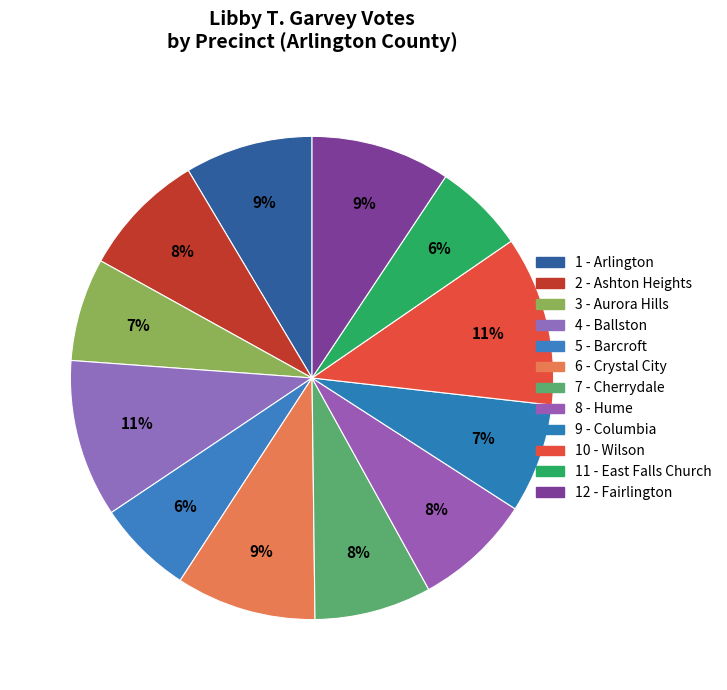

Count the number of slices in the pie.

12